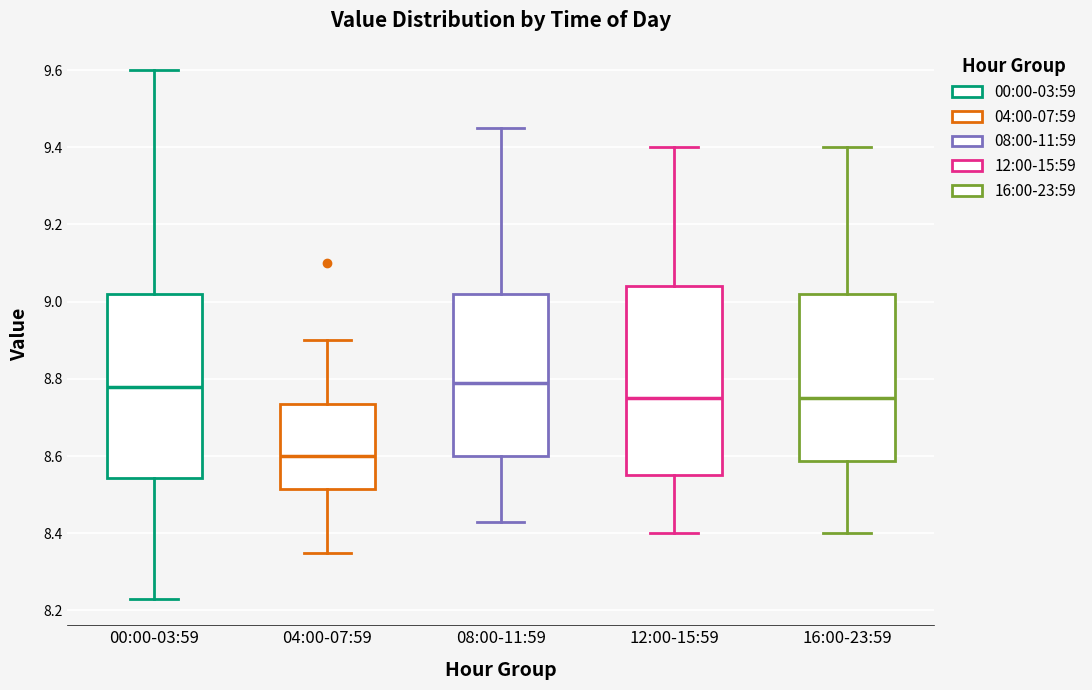

Reading left to right, transcribe this box plot: for each box, give where its median line is, the range the box spans, and where its two whiskers end, as read against the y-axis. The values are not printed on the chart, so give them approximately, as read against the axis.

00:00-03:59: median 8.78, box 8.54 to 9.02, whiskers 8.24 to 9.60
04:00-07:59: median 8.60, box 8.52 to 8.74, whiskers 8.36 to 8.90
08:00-11:59: median 8.80, box 8.60 to 9.02, whiskers 8.44 to 9.46
12:00-15:59: median 8.76, box 8.56 to 9.04, whiskers 8.40 to 9.40
16:00-23:59: median 8.76, box 8.58 to 9.02, whiskers 8.40 to 9.40